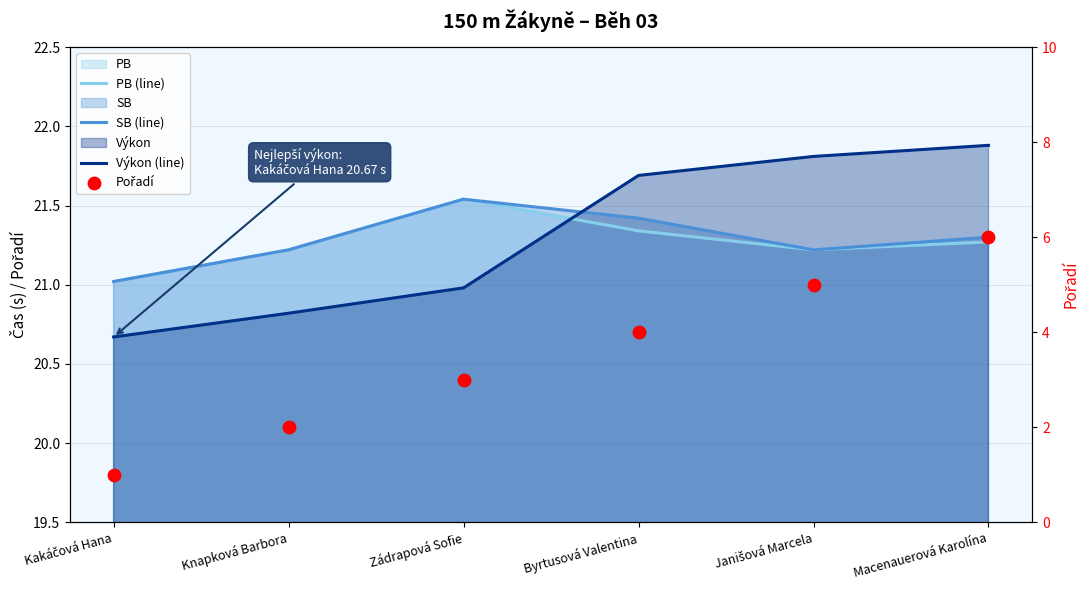

At which category is the sum across all series the highest?

Macenauerová Karolína